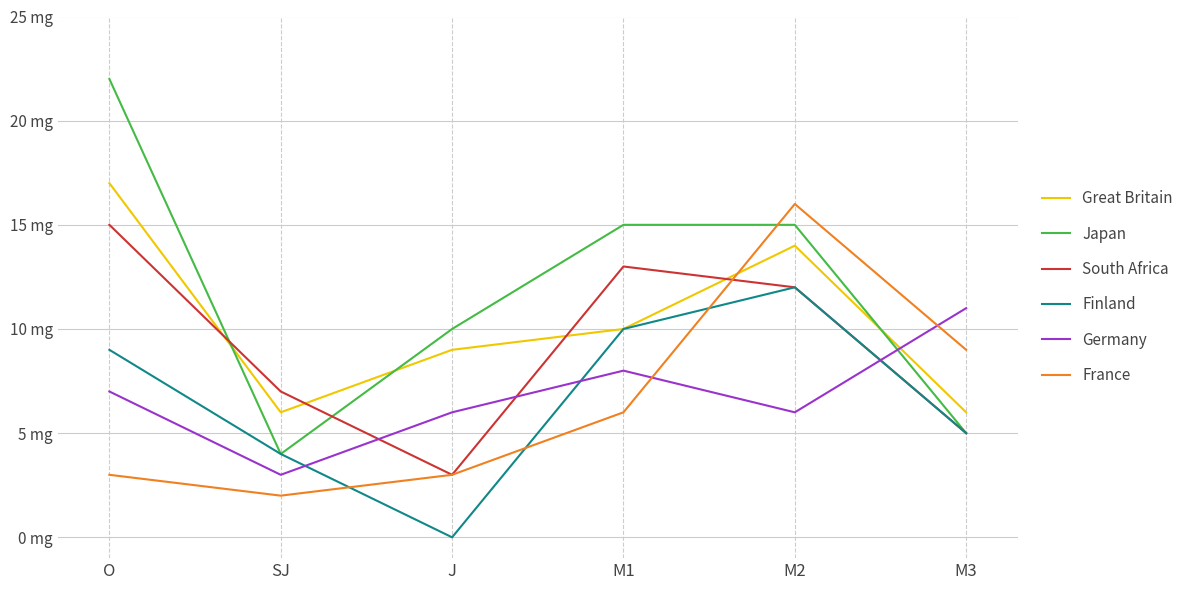

At M2, list the series in order from smallest to largest.

Germany, South Africa, Finland, Great Britain, Japan, France